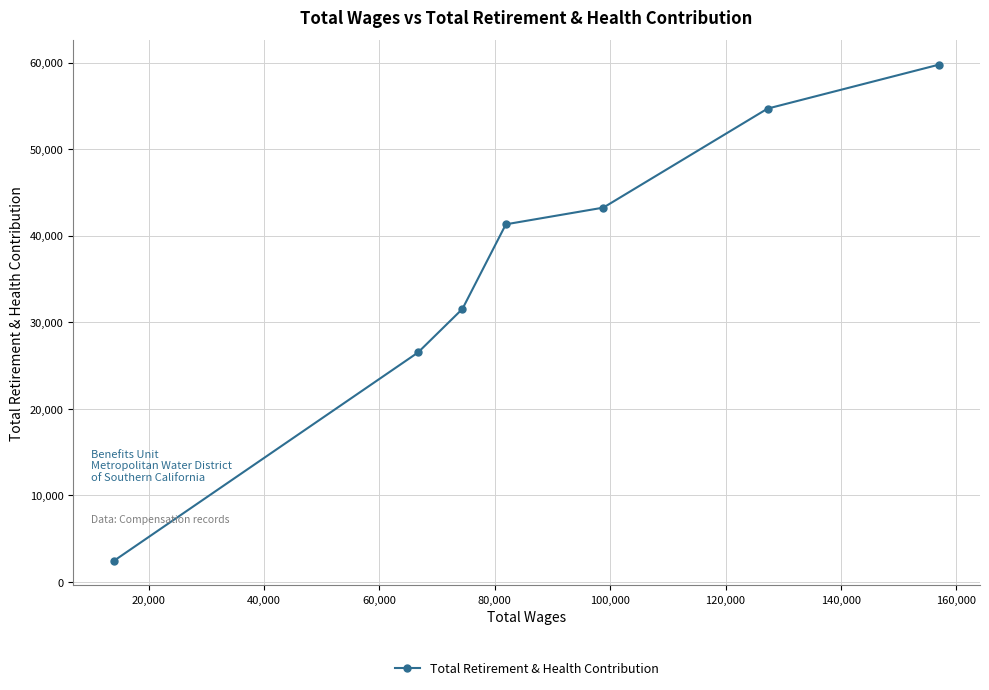

How many lines are shown in the chart?

1